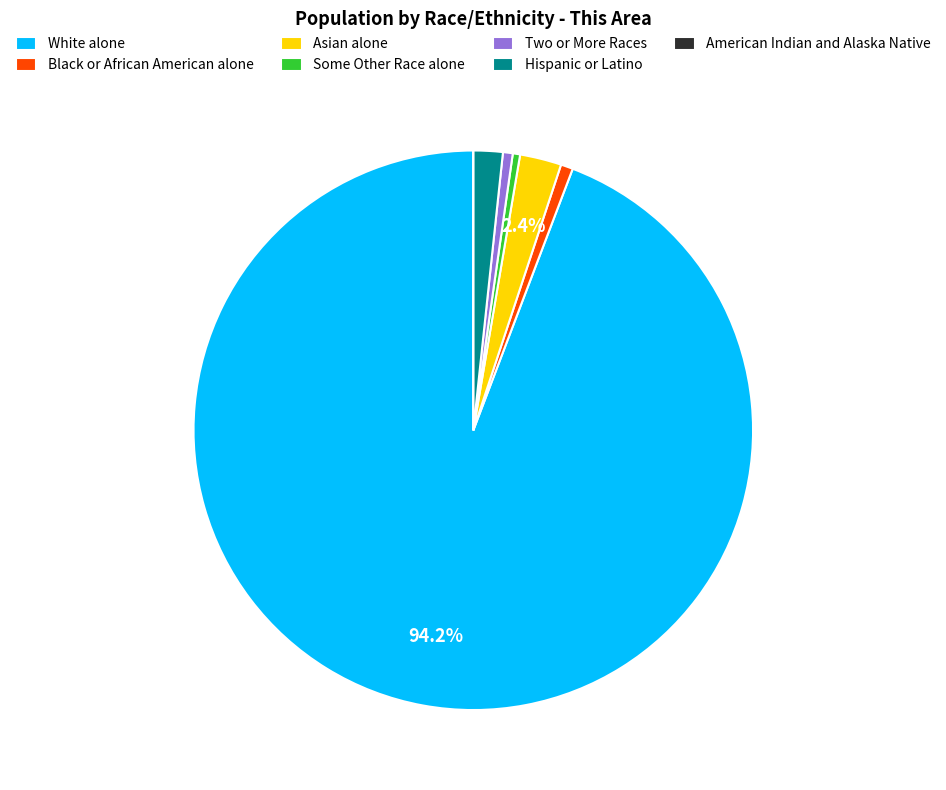

What is the largest slice in the pie chart?

White alone